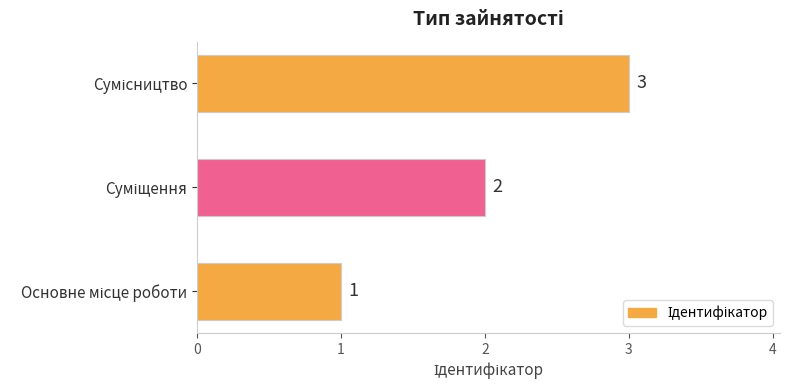

Count the values in the range 1 to 3.

3